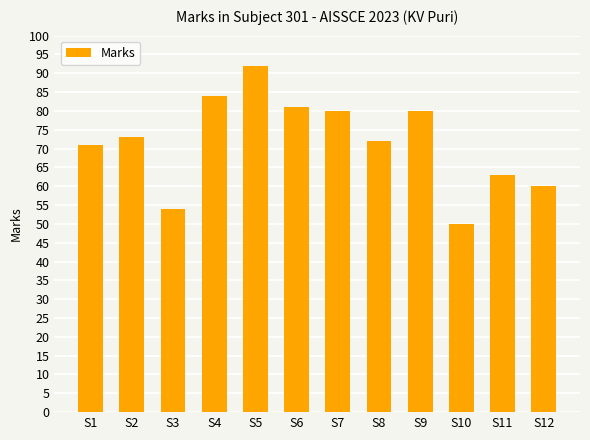

Is it true that the value at S2 is 73?

True